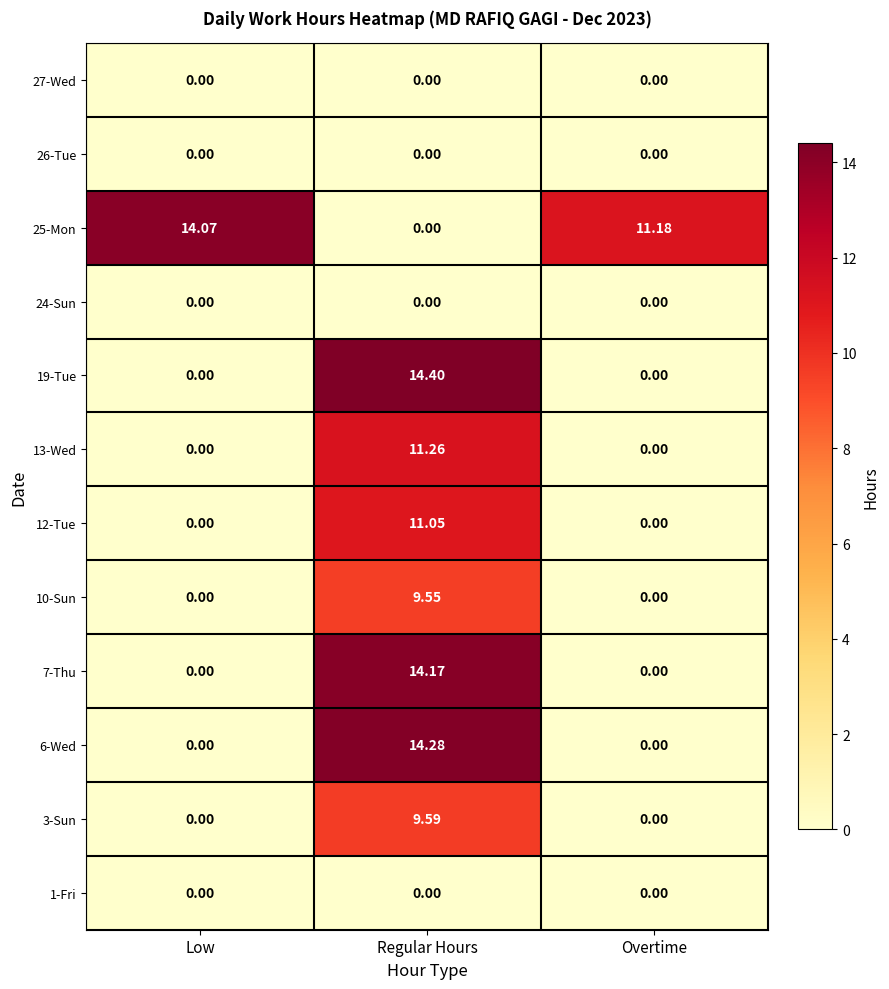

Which category has the highest value across all series?

Regular Hours